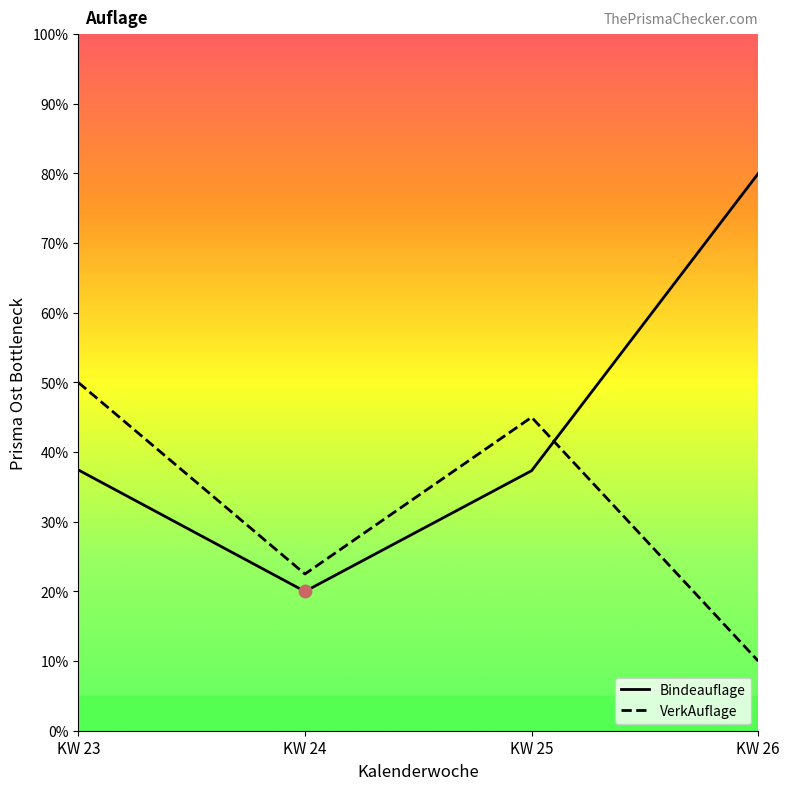

Which series has the widest spread of Y values?

Bindeauflage